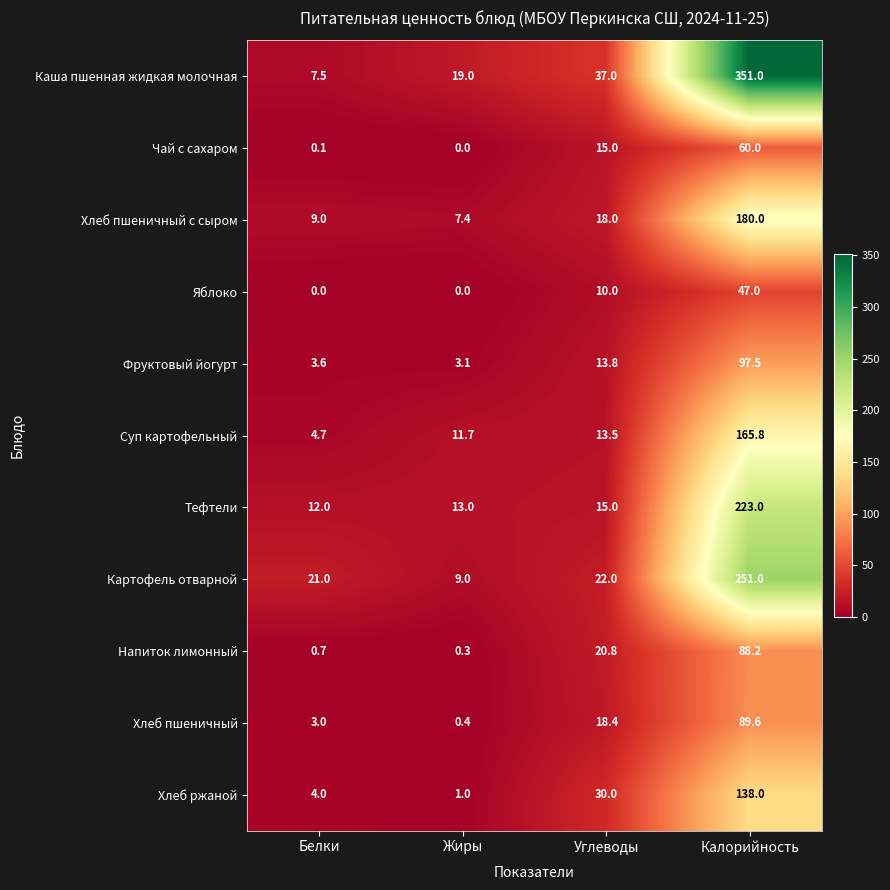

List the series in order of their peak value, highest first.

Каша пшенная жидкая молочная, Картофель отварной, Тефтели, Хлеб пшеничный с сыром, Суп картофельный, Хлеб ржаной, Фруктовый йогурт, Хлеб пшеничный, Напиток лимонный, Чай с сахаром, Яблоко